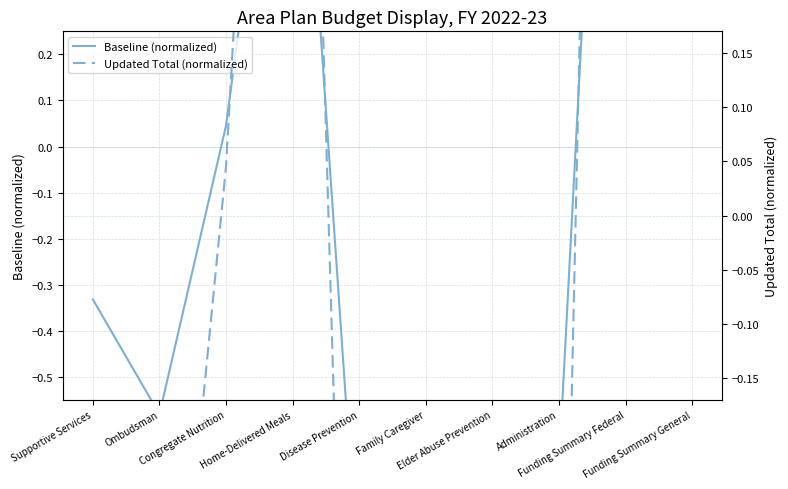

True or false: Updated Total (normalized) has more than 1 interior local peaks.

True